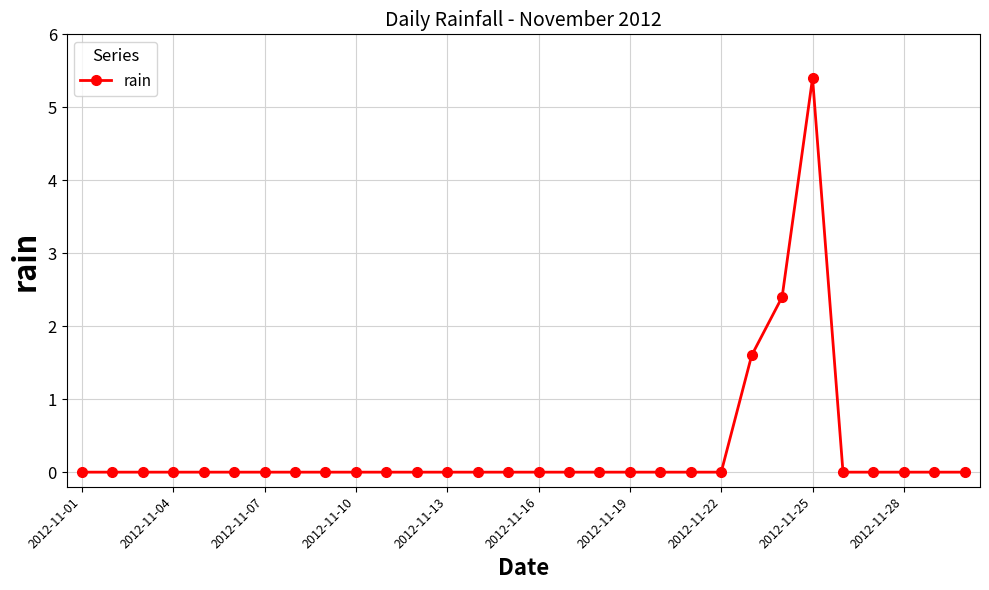

How many values are between 0 and 1?

27